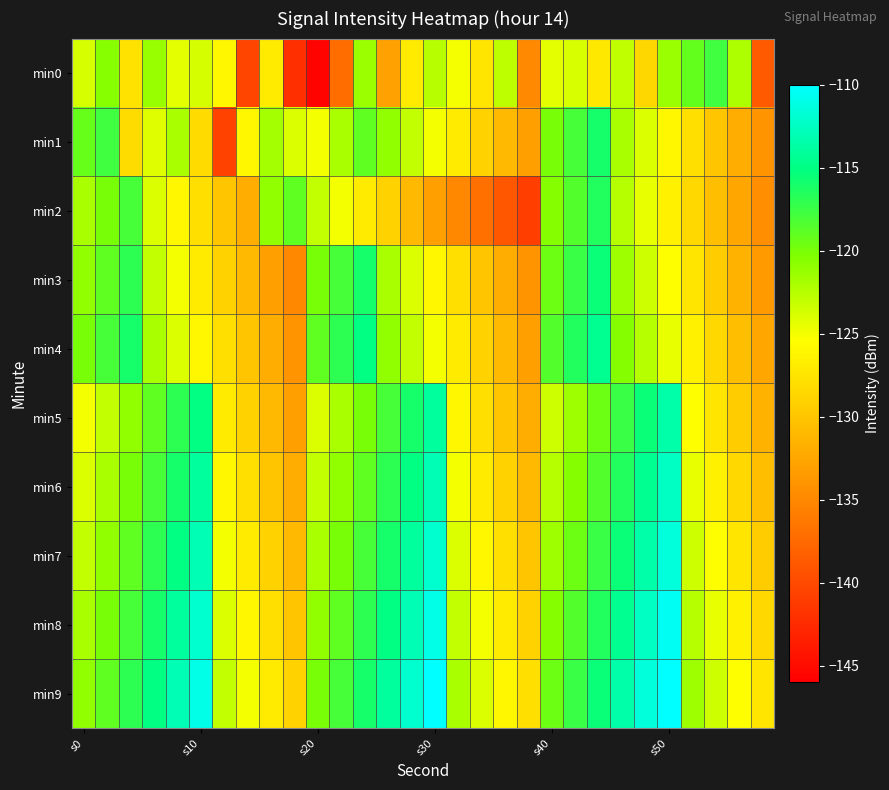

Count the number of categories in the chart.

30